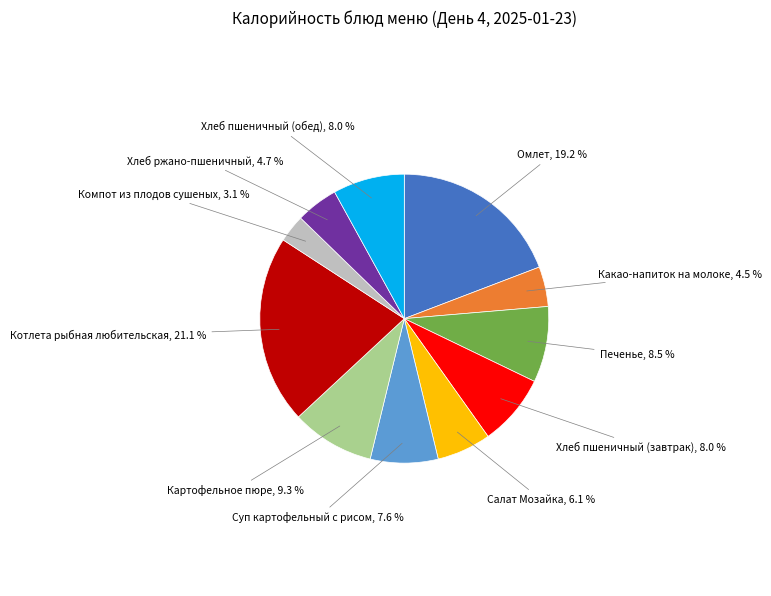

Does Какао-напиток на молоке represent more than half of the total?

No